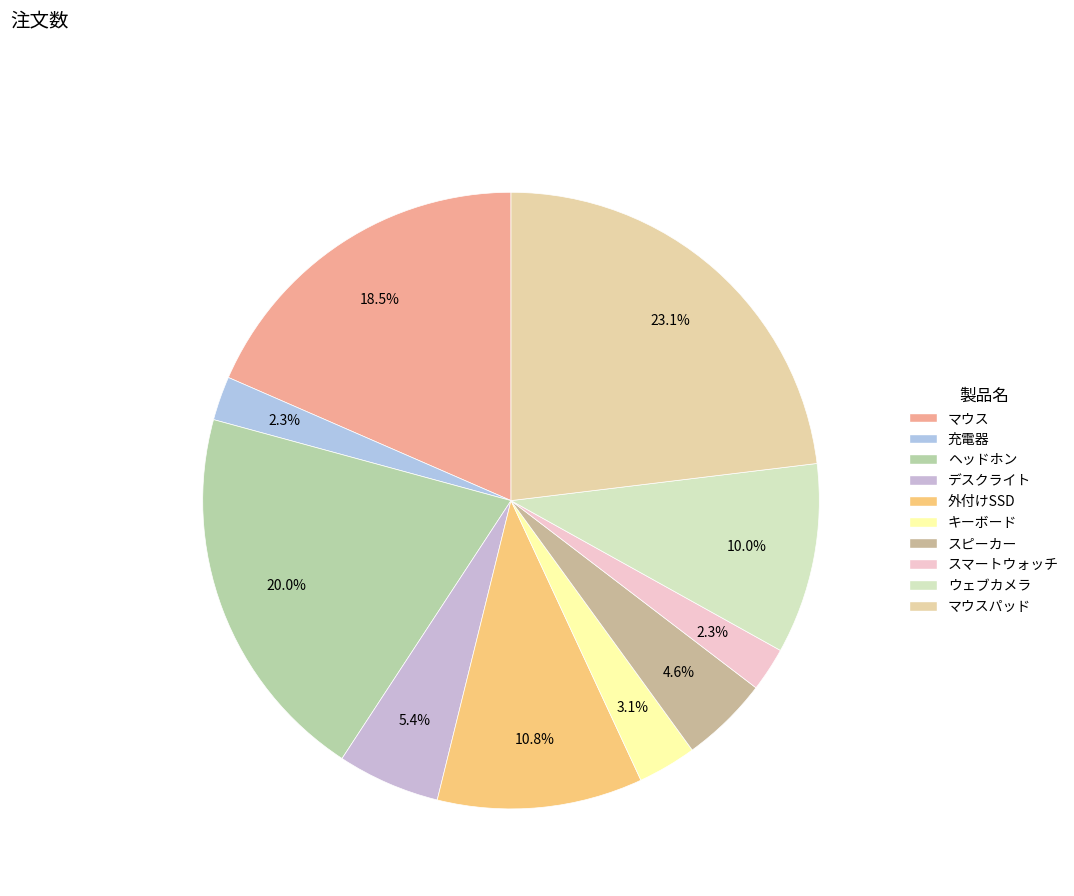

How many segments does this pie chart have?

10